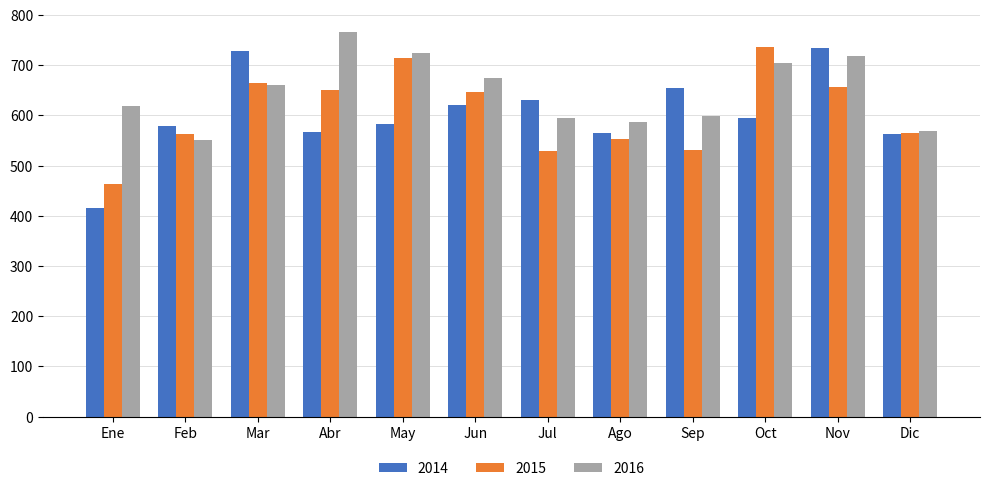

What is the sum of all 2015 values?

7276